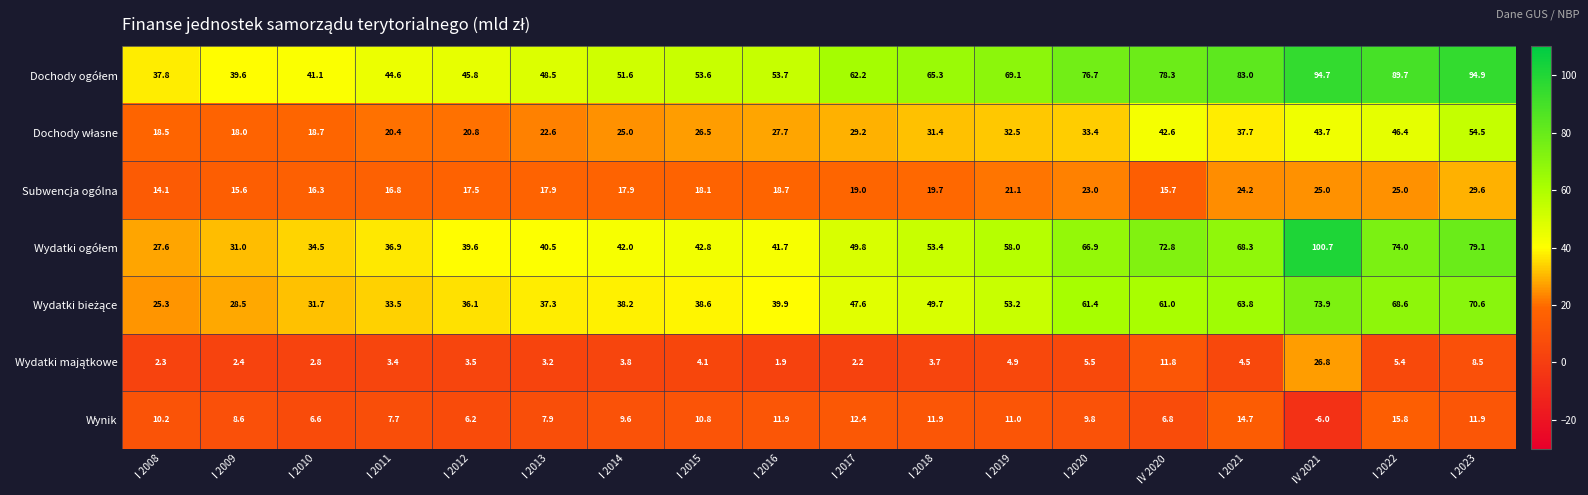

How many distinct data groups are displayed?

7